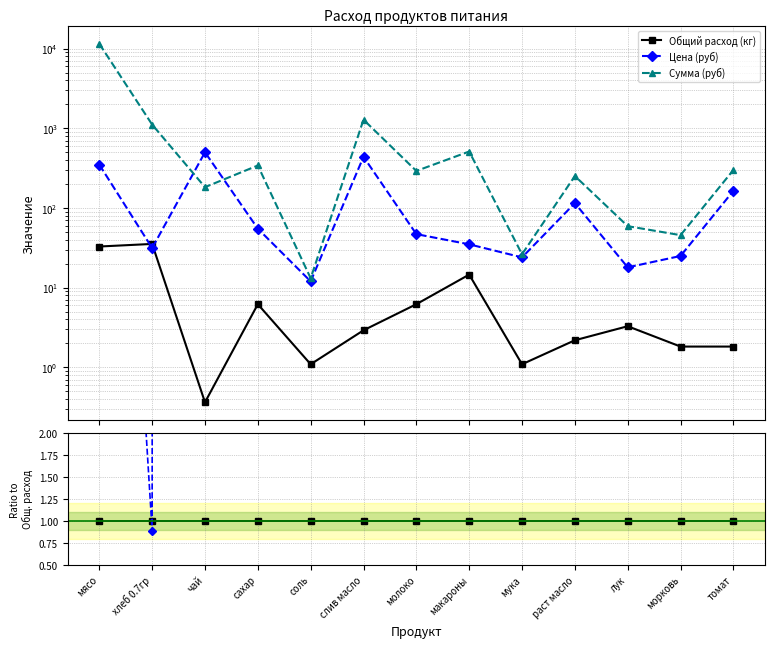

True or false: Цена (руб) has a value of 38.5 at мука.

False